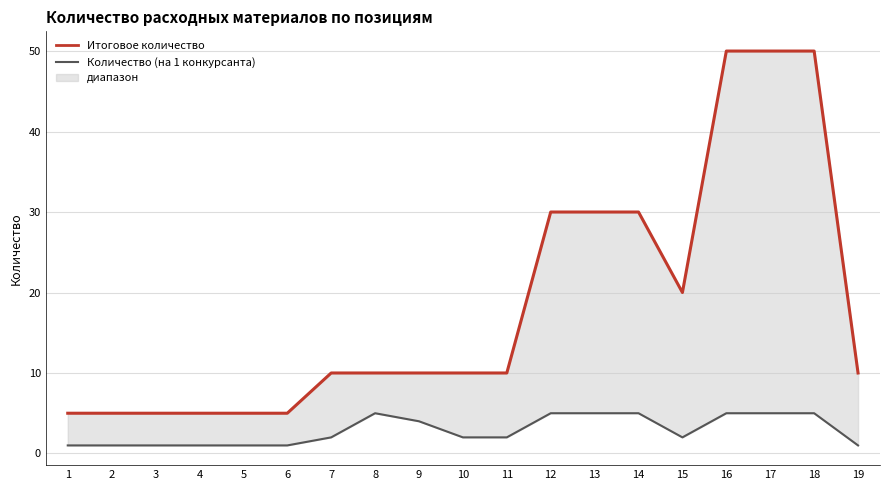

How many lines are shown in the chart?

2